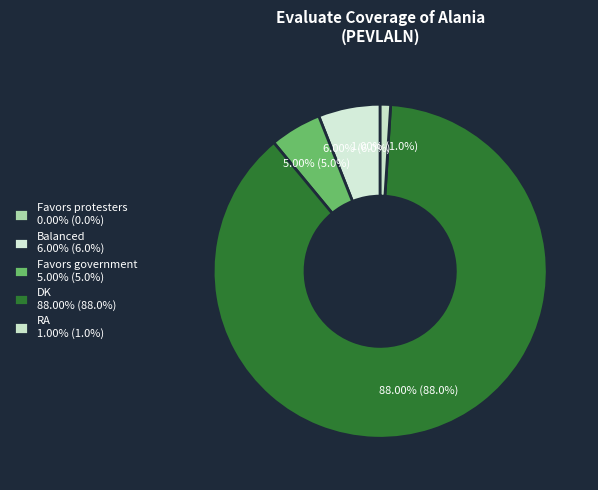

Count the number of slices in the pie.

5